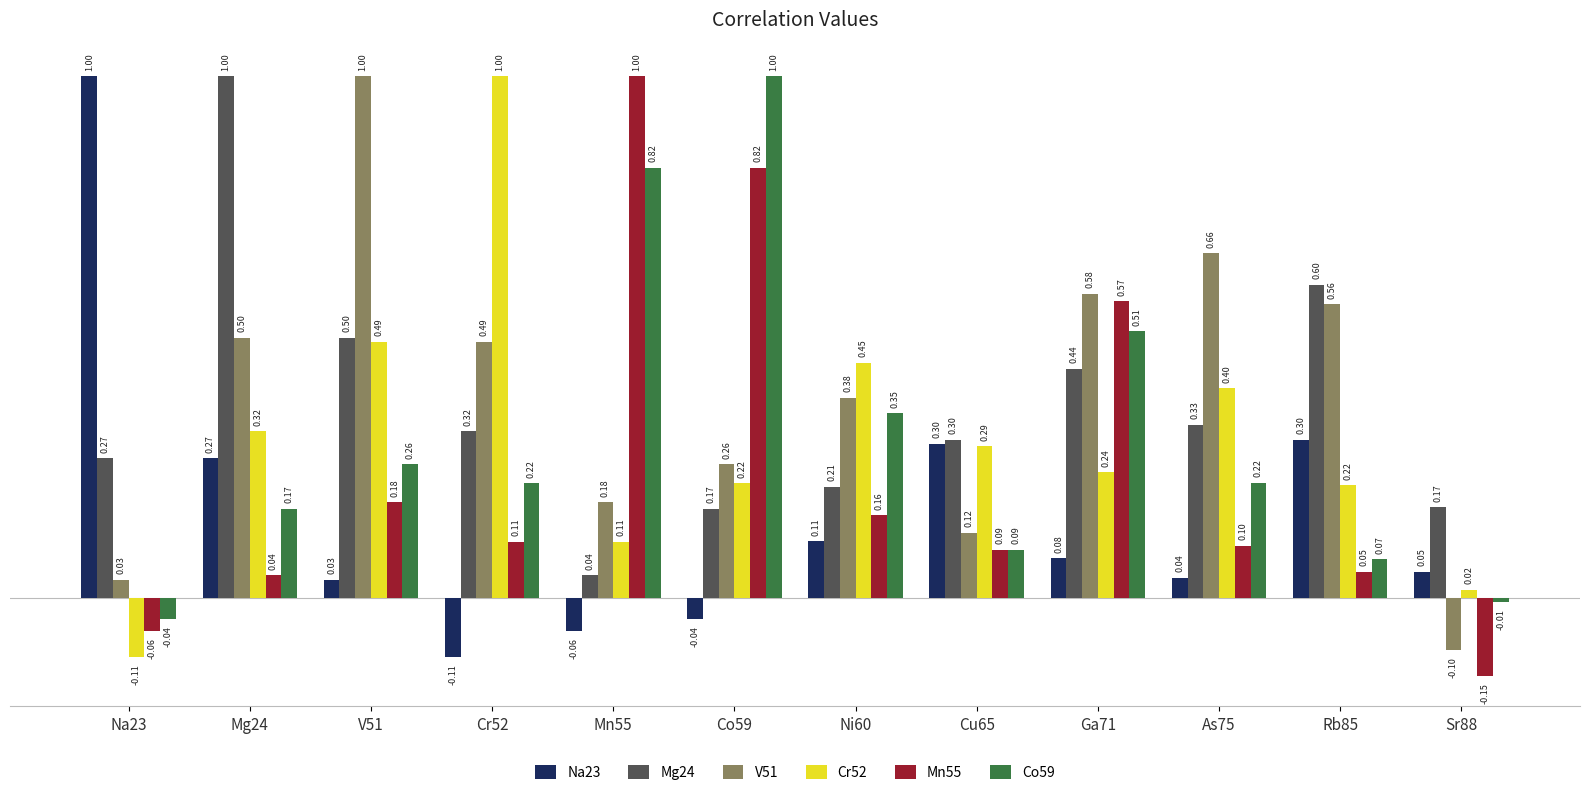

Which series changed the most between As75 and Rb85?

Mg24